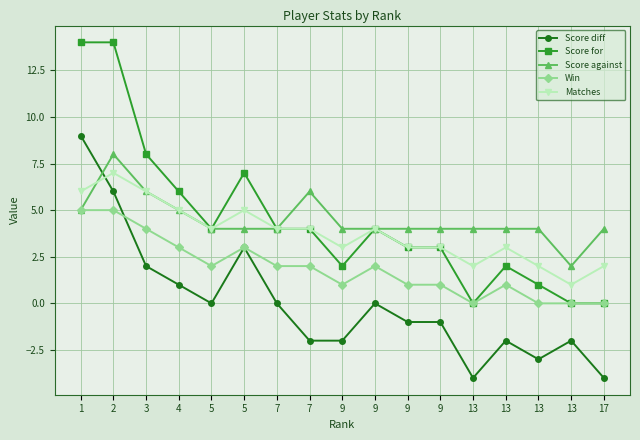

How many categories are shown in the chart?

17